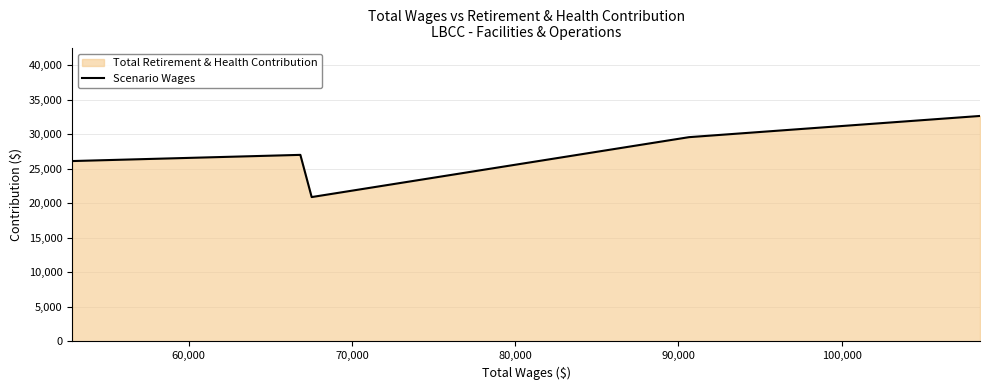

How many points are higher than both their immediate neighbors (excluding endpoints)?

1